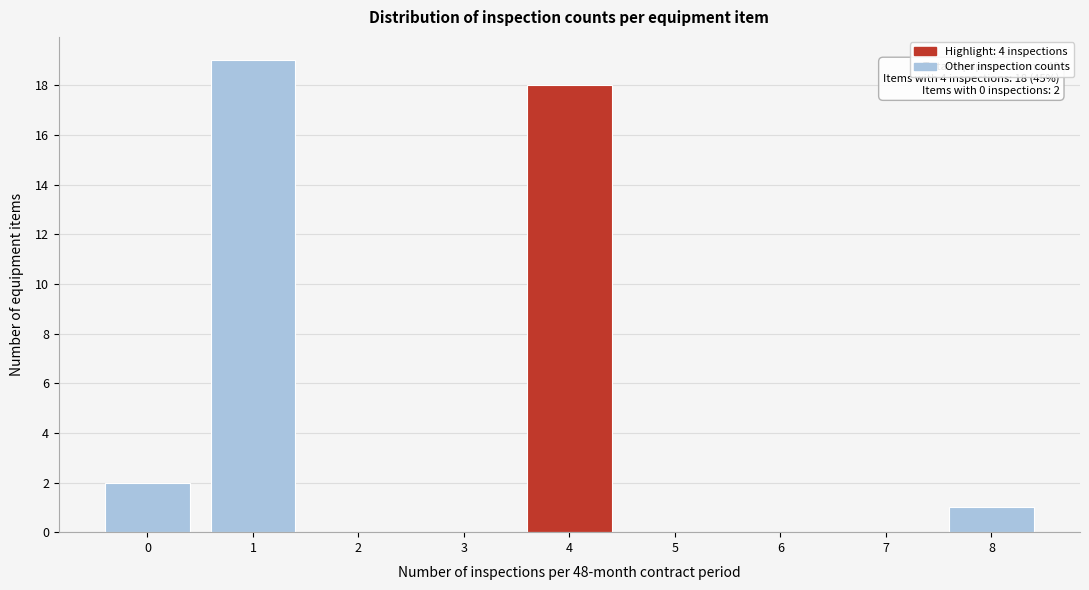

The value at 5 is 0. True or false?

True